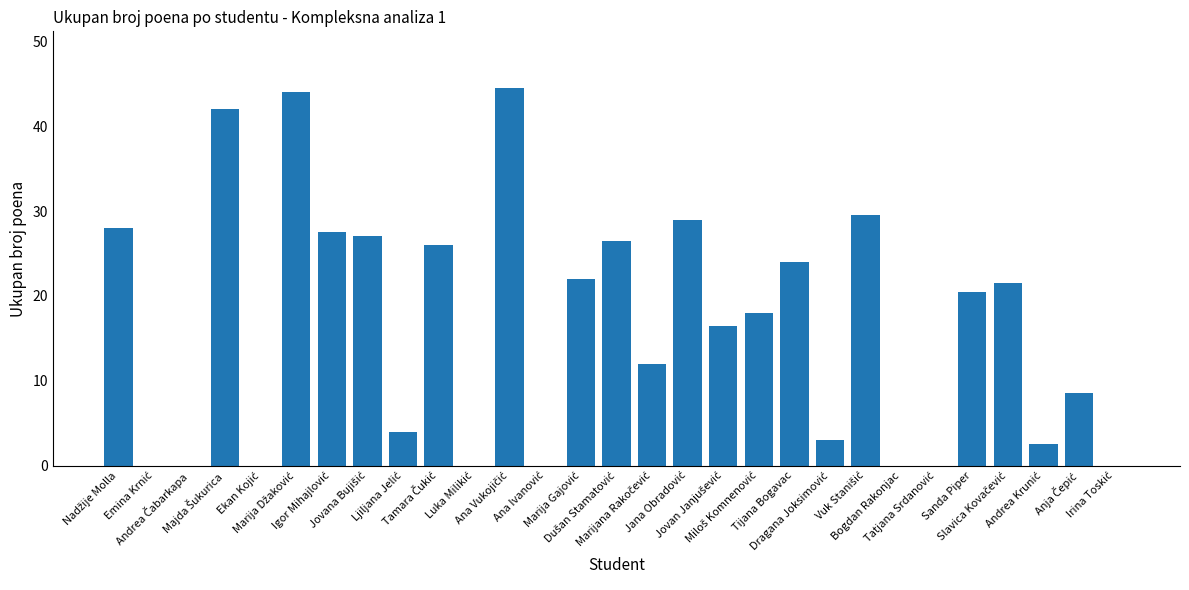

What is the maximum value shown in the chart?

44.5